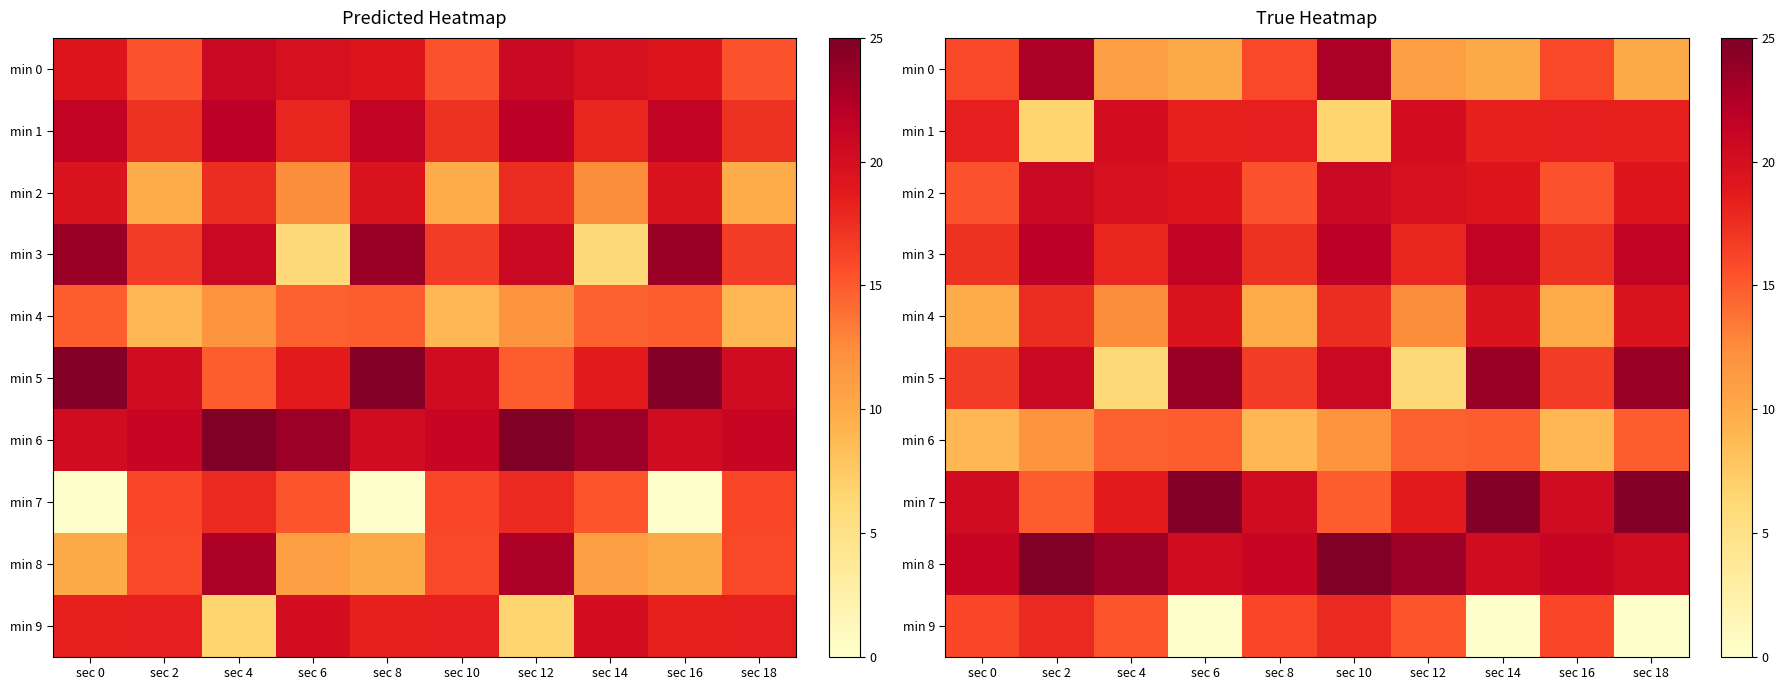

Is it true that min 6 equals 14.7 at sec 4?

True